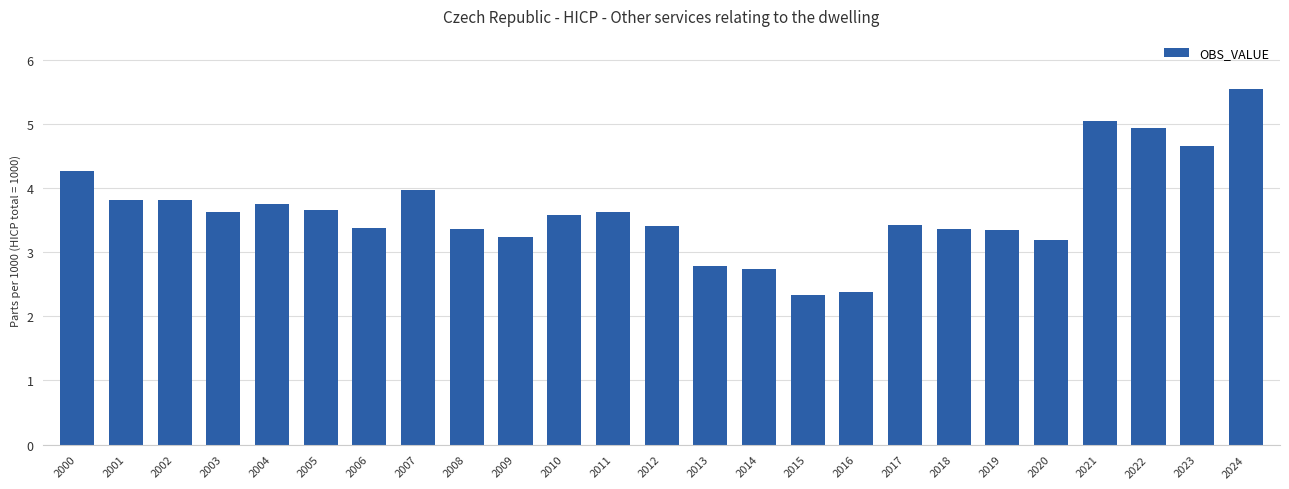

What is the greatest value displayed?

5.5